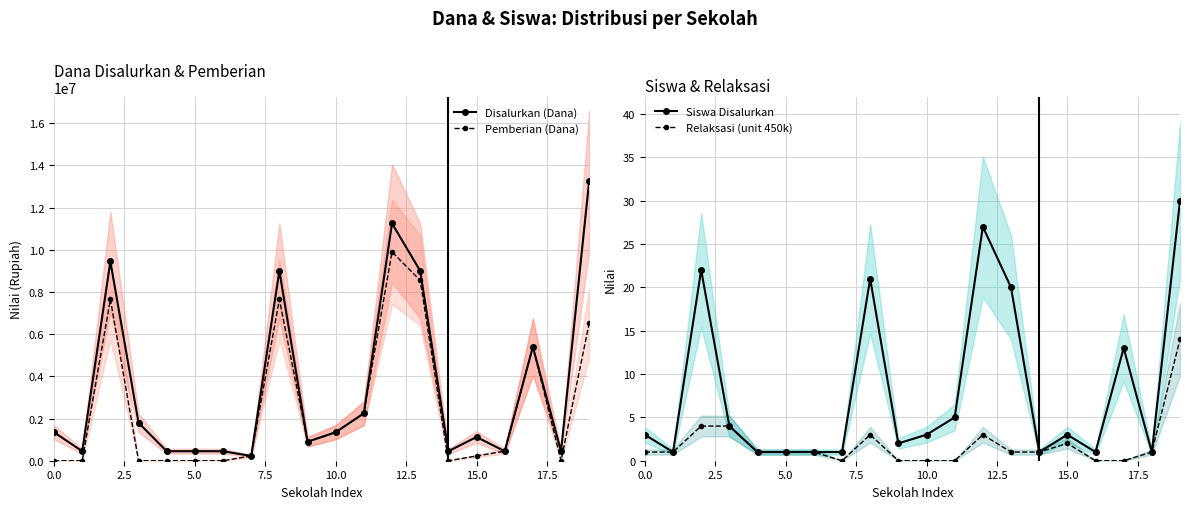

At how many categories does at least one series exceed 9414888?

3